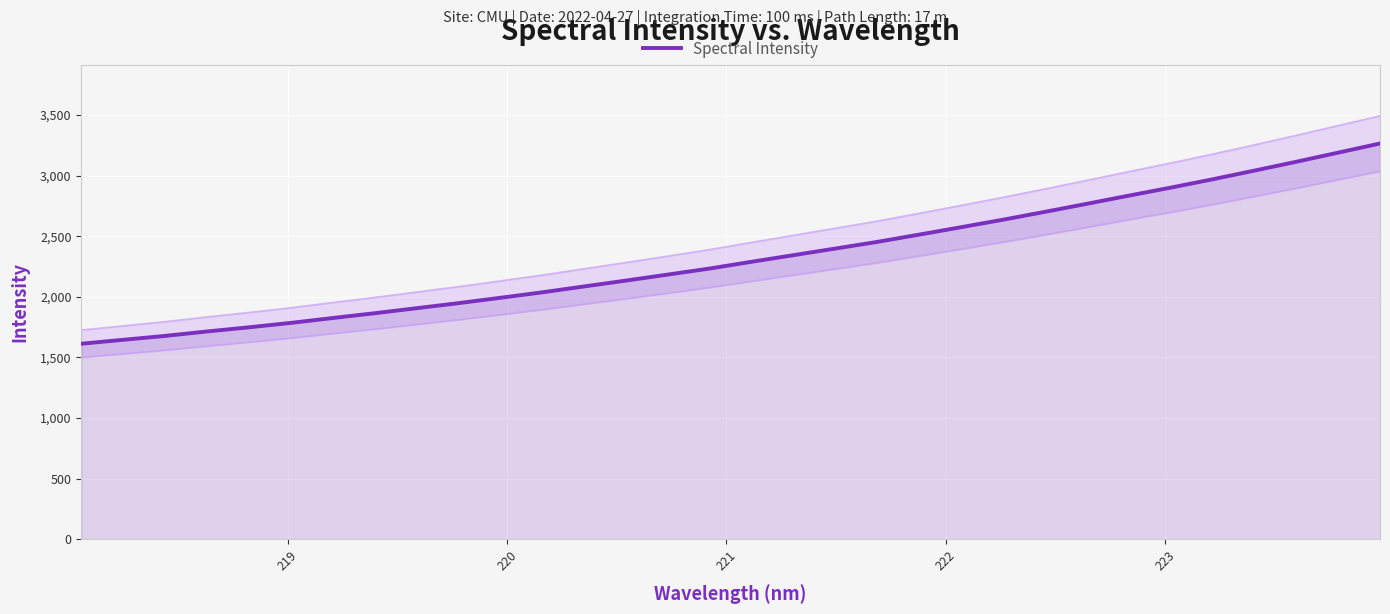

What is the minimum value shown in the chart?

1612.8